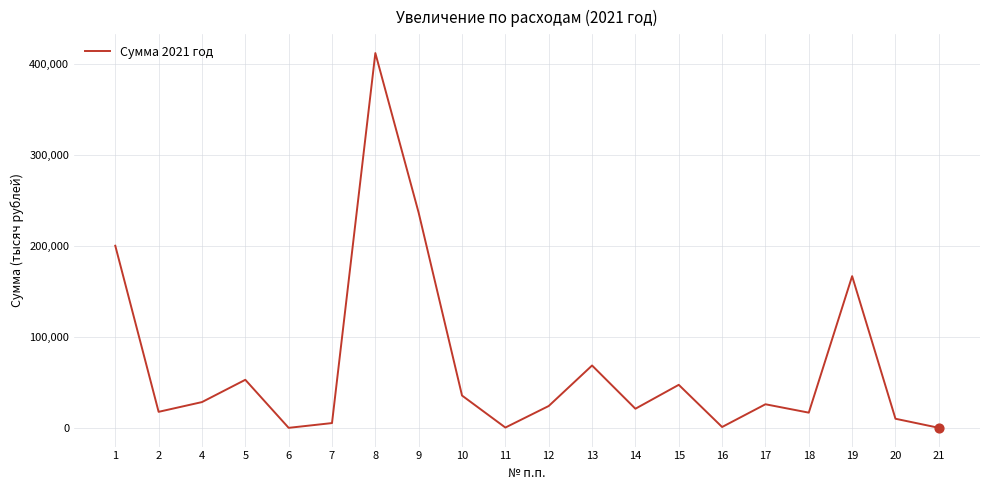

Approximately how many times larger is the value at 18 compared to 7?

3.2